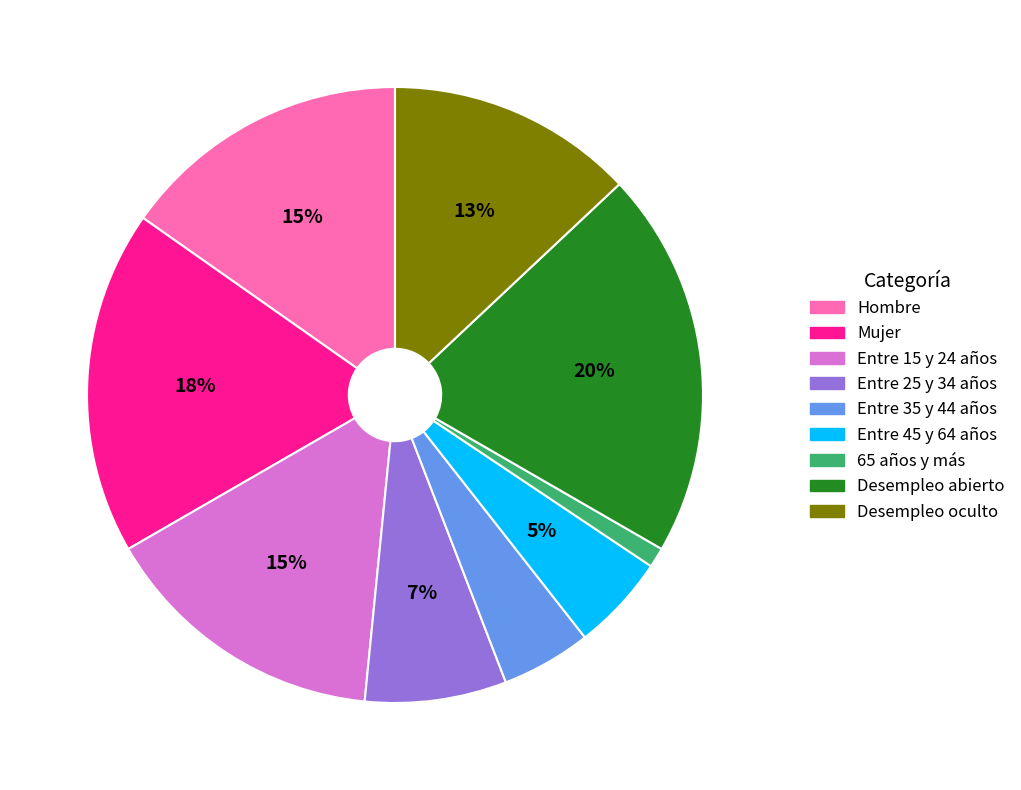

To the nearest percent, what is the difference between the largest and smallest slice percentages?

19%